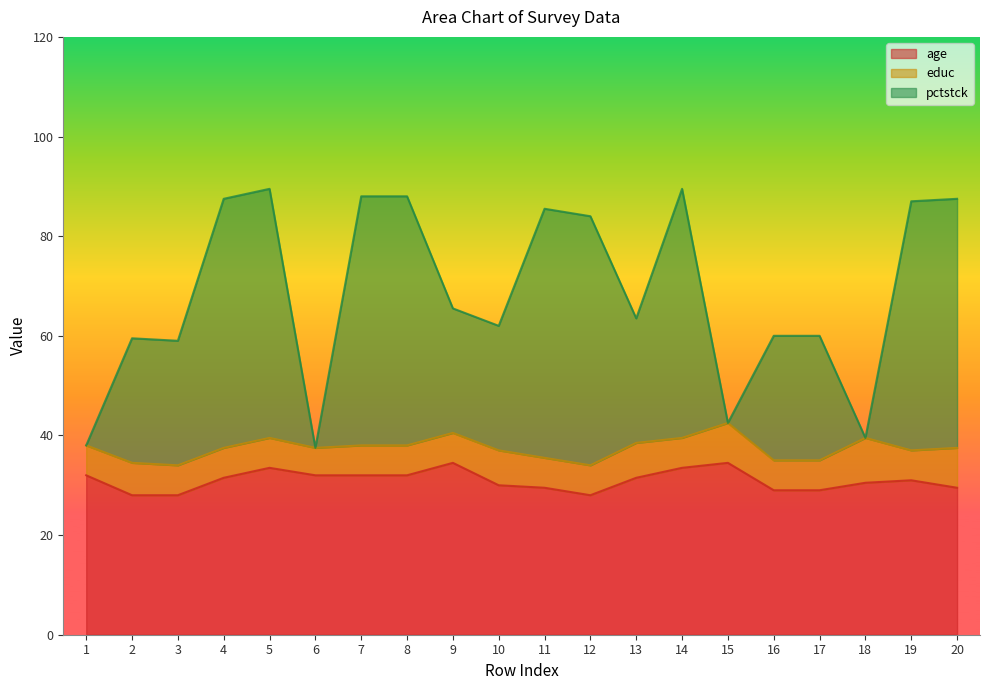

The value of age at 12 is 28.0. True or false?

True